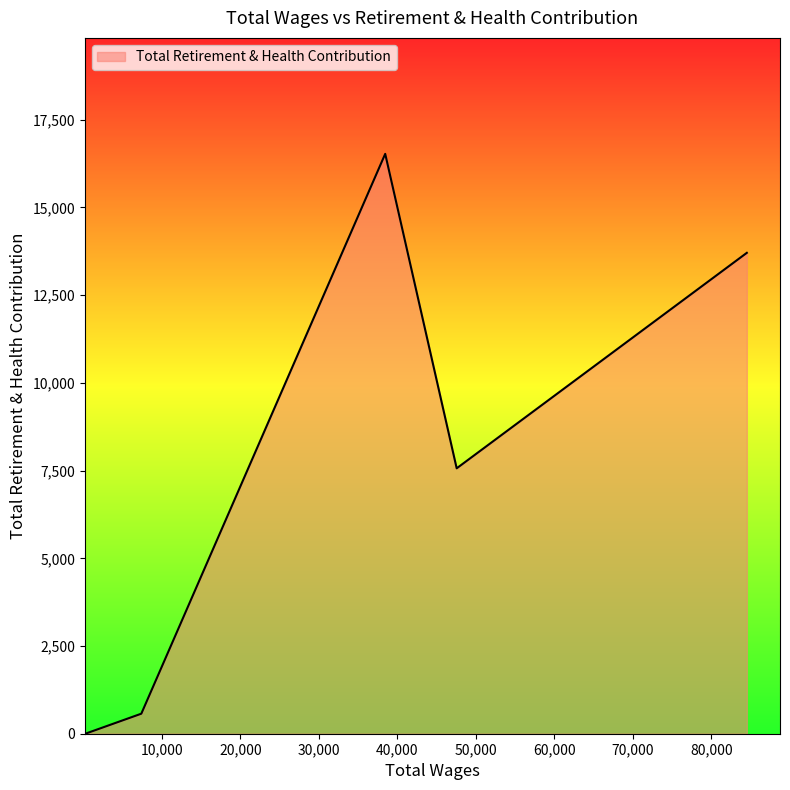

How many interior local peaks (higher than both neighbors) does the data have?

1